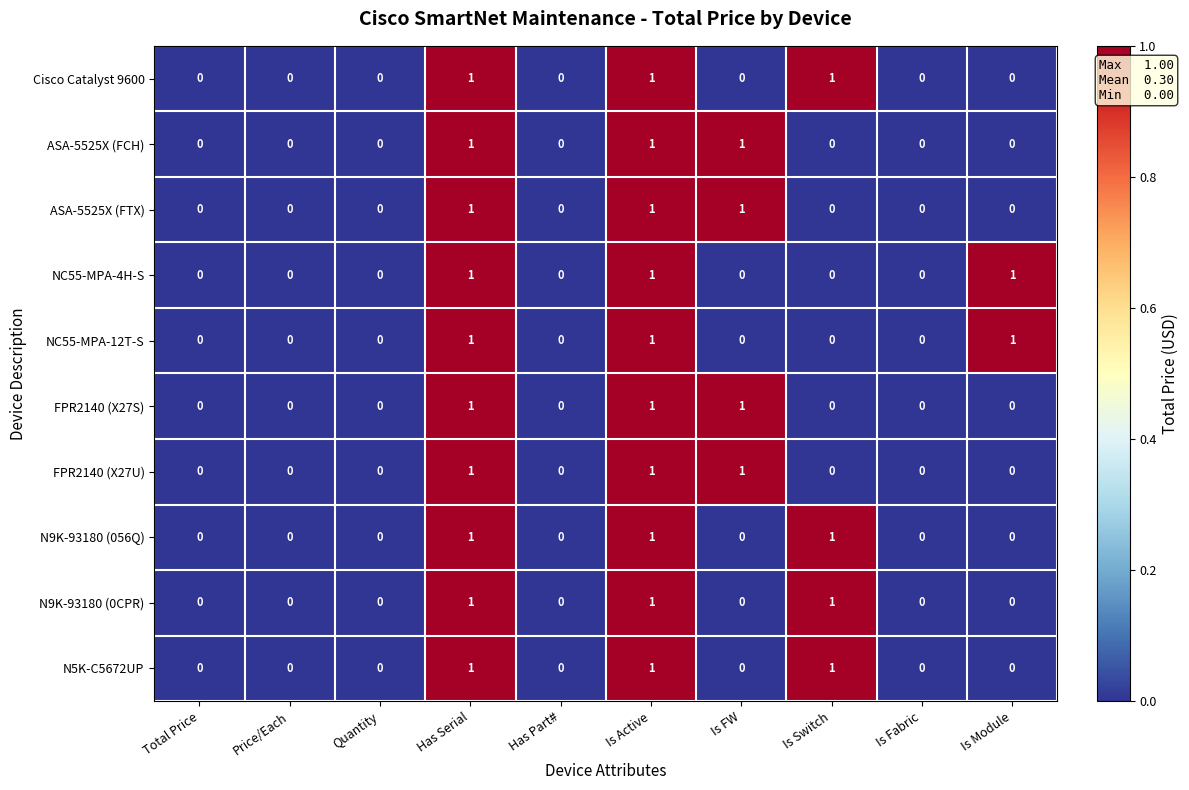

Is the value of N9K-93180 (0CPR) at Has Serial greater than the value of FPR2140 (X27U) at Quantity?

Yes